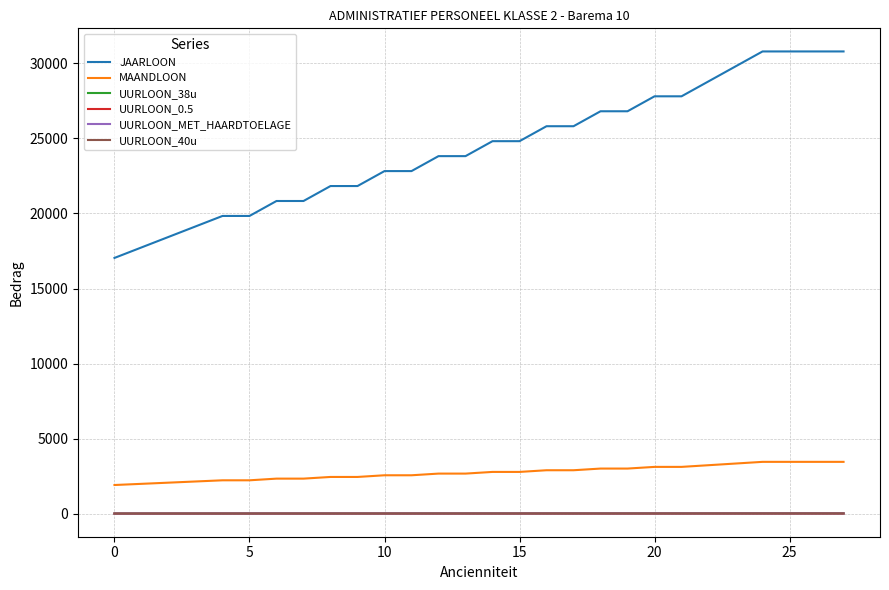

True or false: UURLOON_38u and UURLOON_40u cross at least once.

False